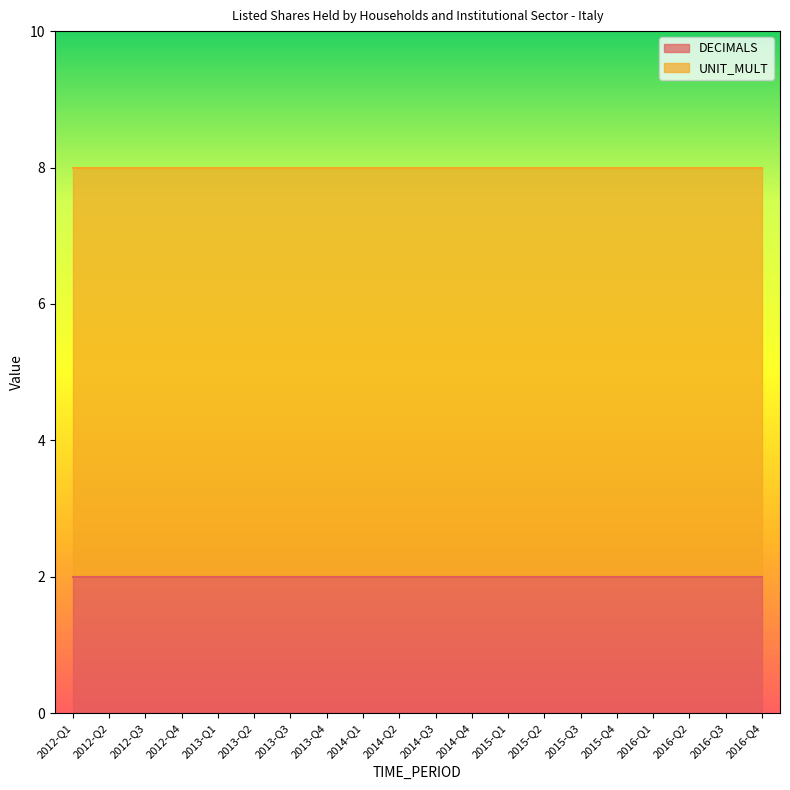

At which label does UNIT_MULT reach its minimum?

2012-Q1